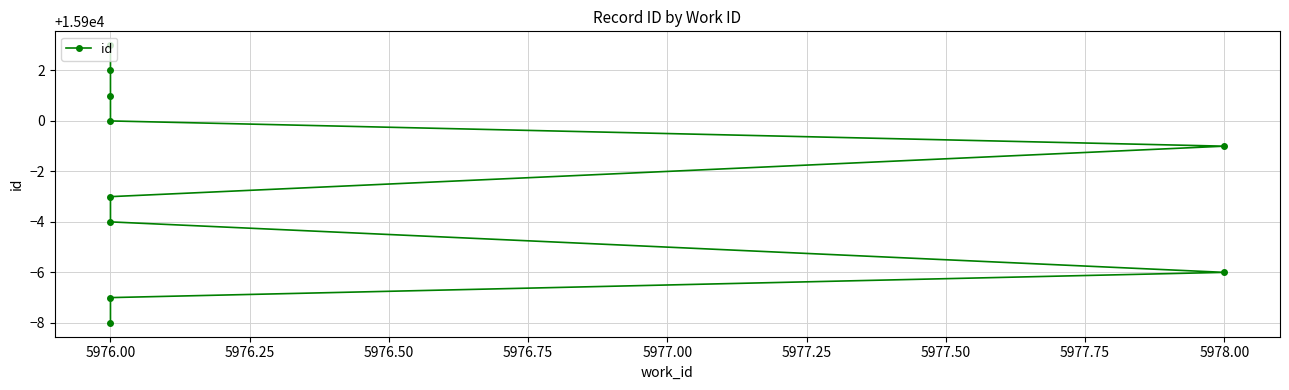

How many data points are less than 15899?

5